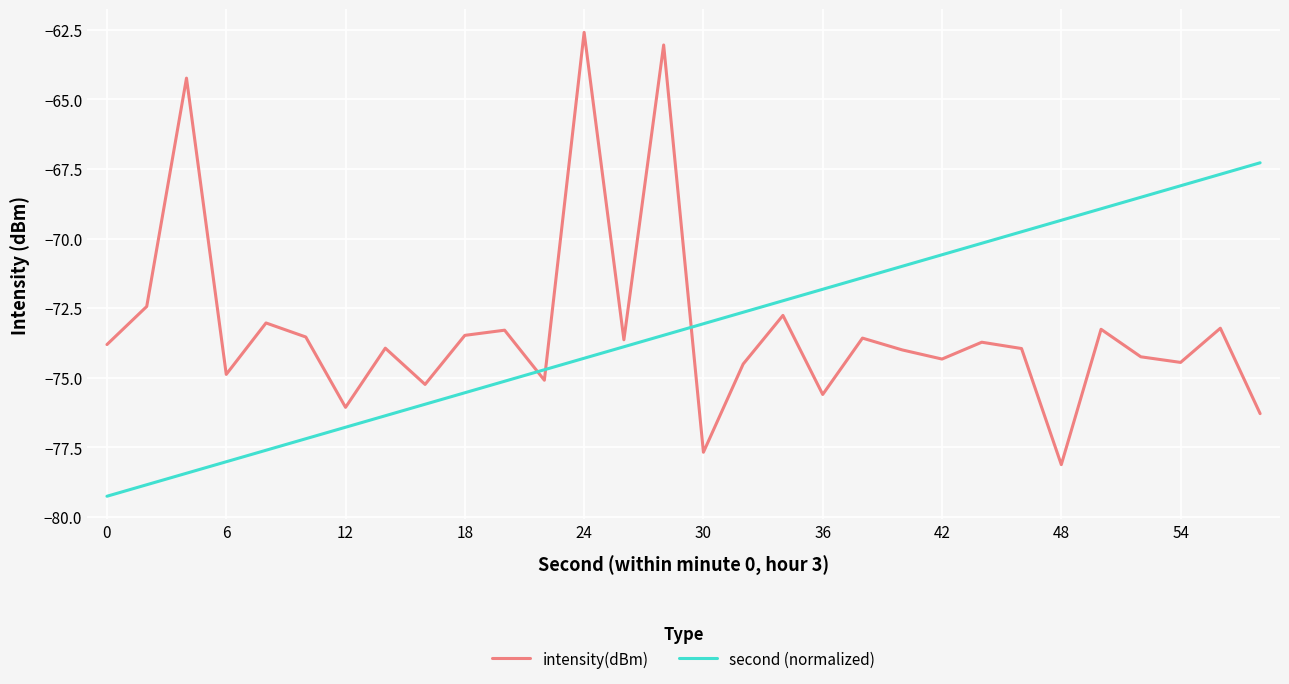

Which series has the largest range (max minus min)?

intensity(dBm)